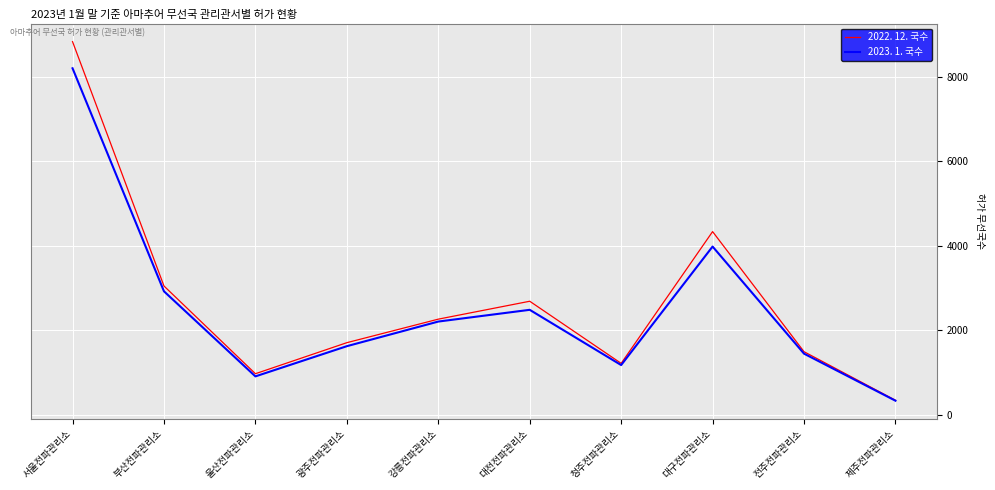

At which label does 2023. 1. 국수 reach its minimum?

제주전파관리소